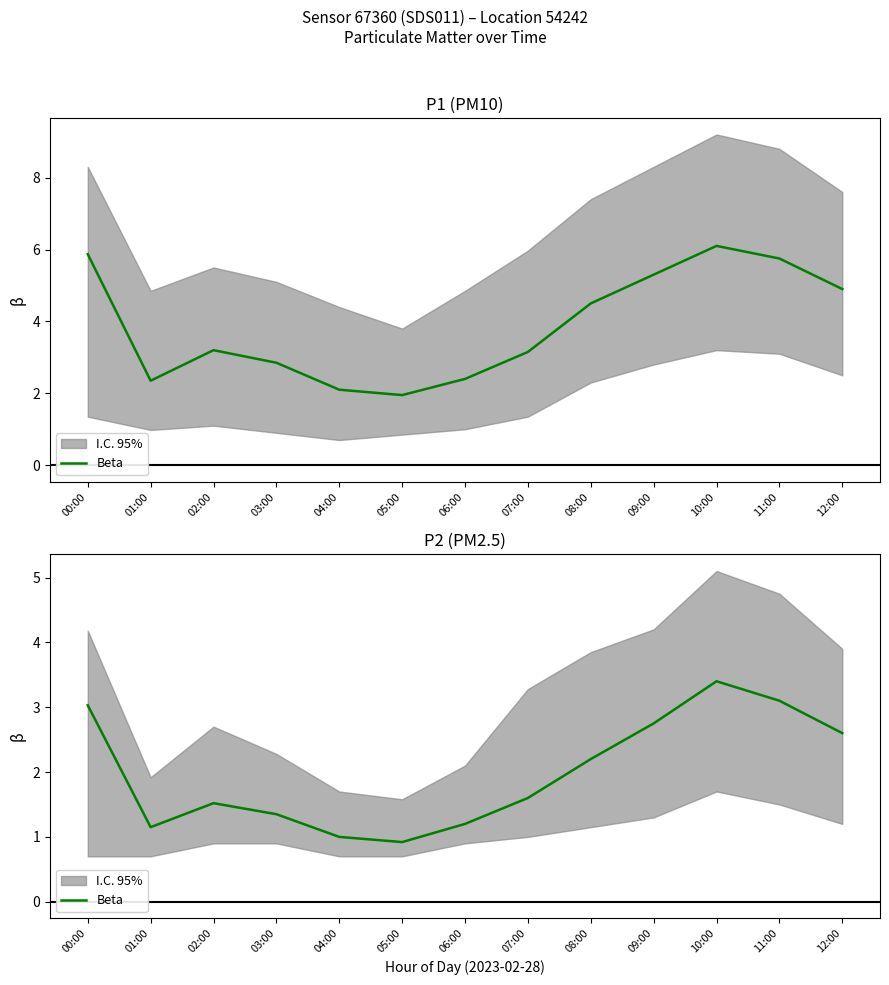

At which category does the data reach its first local valley?

01:00